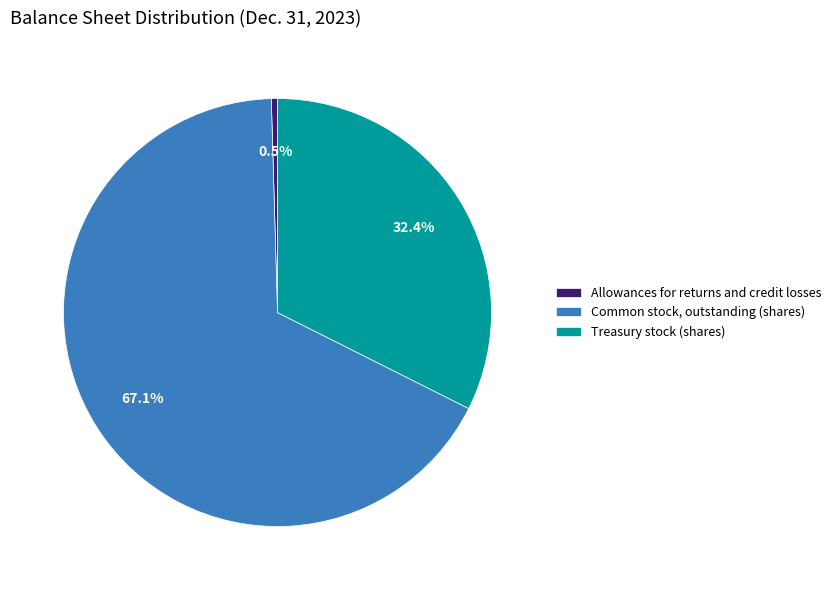

What percentage is the Common stock, outstanding (shares) slice, to the nearest percent?

67%